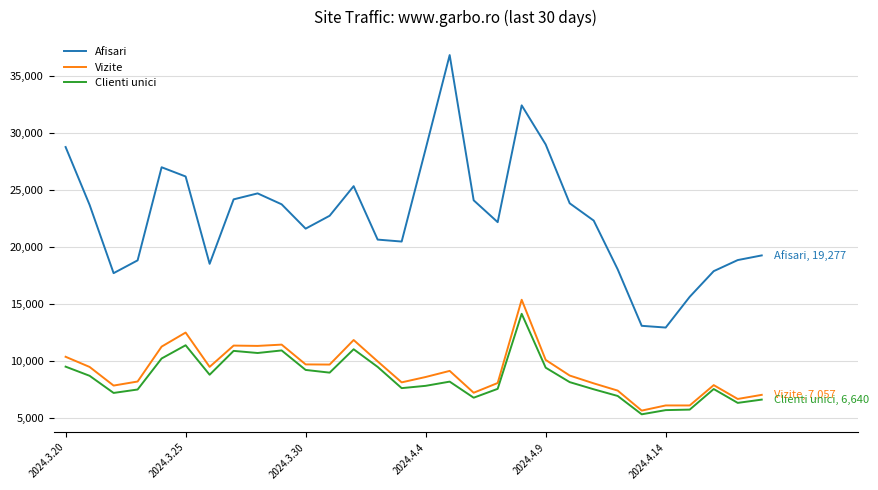

Which series has the largest range (max minus min)?

Afisari